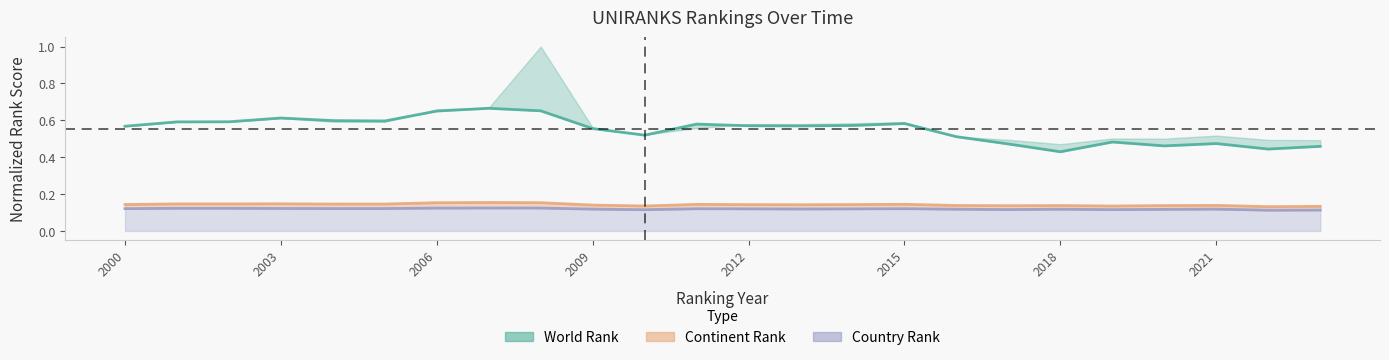

Which series has the largest range (max minus min)?

world rank